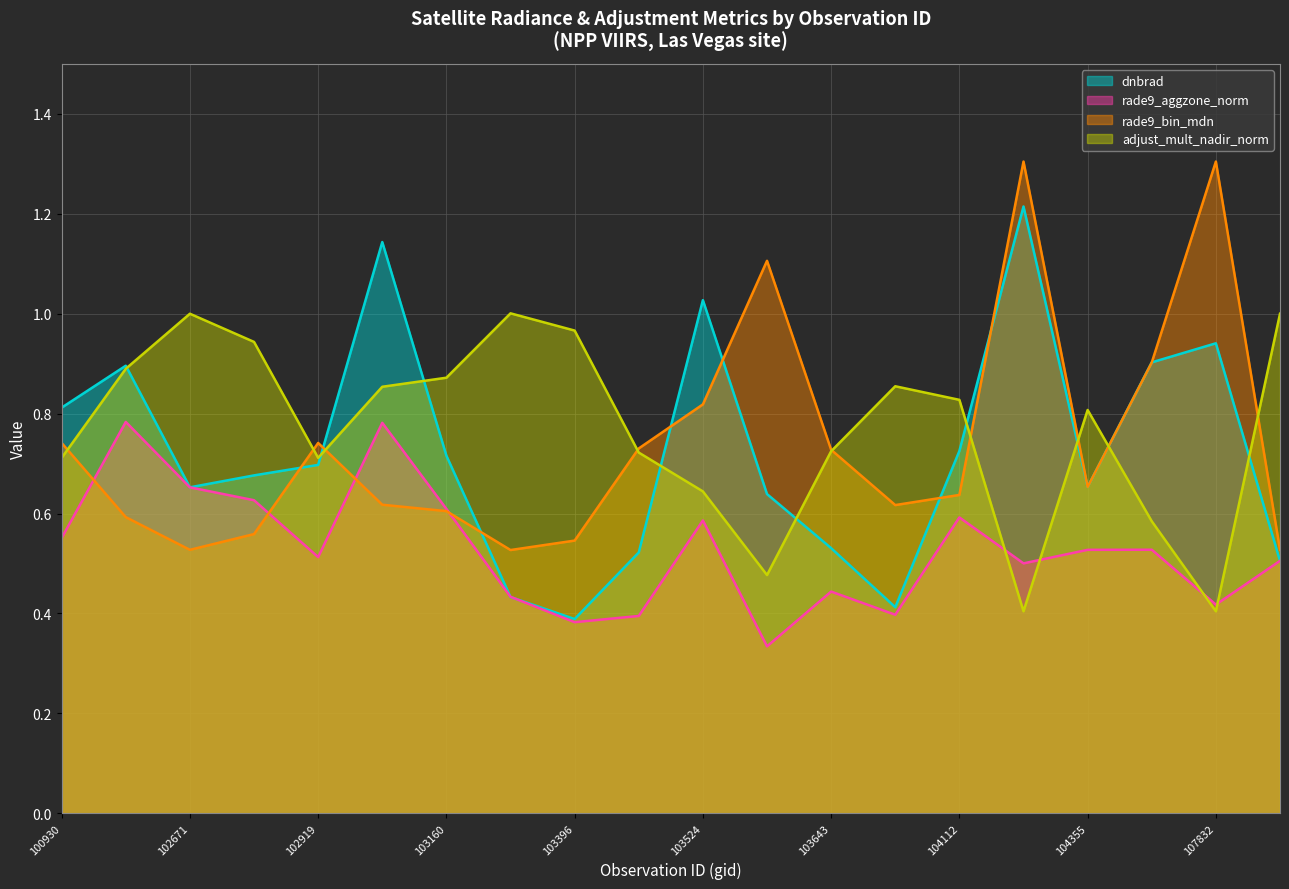

Where do rade9_aggzone_norm and rade9_bin_mdn first cross each other?

100930 and 102550